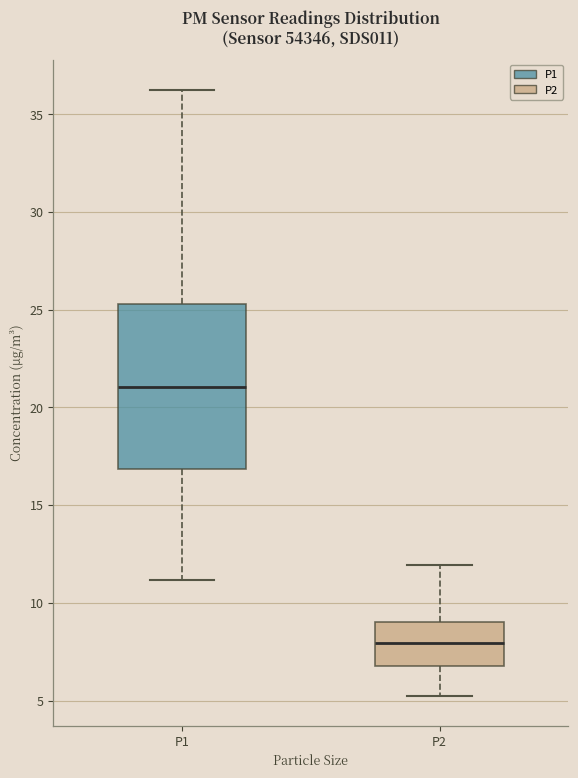

Where does the upper whisker of the box for P1 end on the y-axis? The values are not printed on the chart, so give them approximately, as read against the axis.

36.5